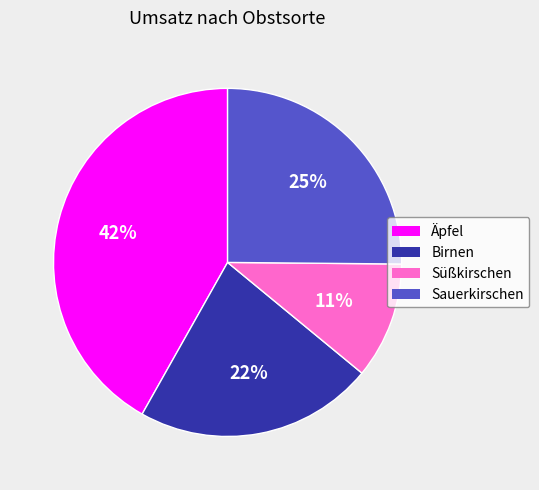

How many segments does this pie chart have?

4